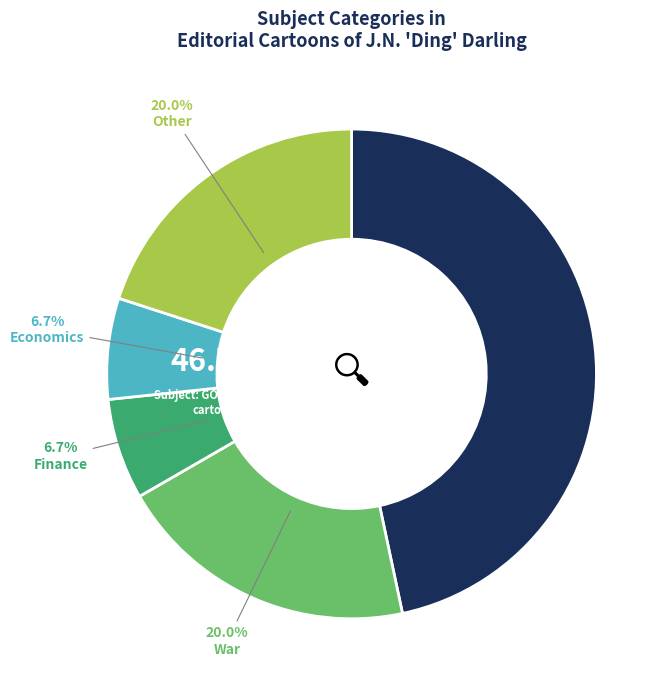

Does any single category account for the majority?

No